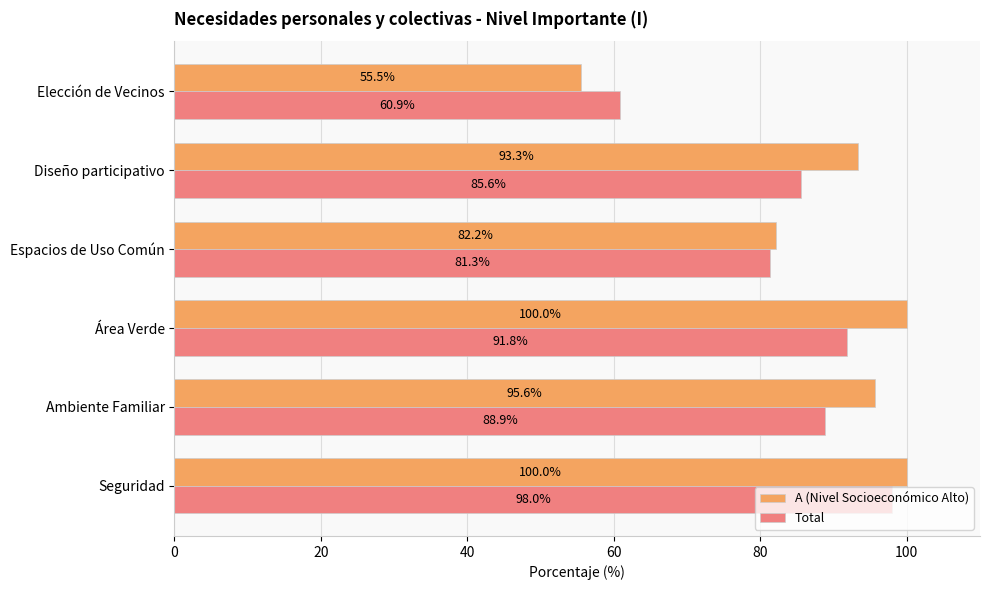

What is the difference between the second highest and minimum values in the A (Nivel Socioeconómico Alto) series?

44.5